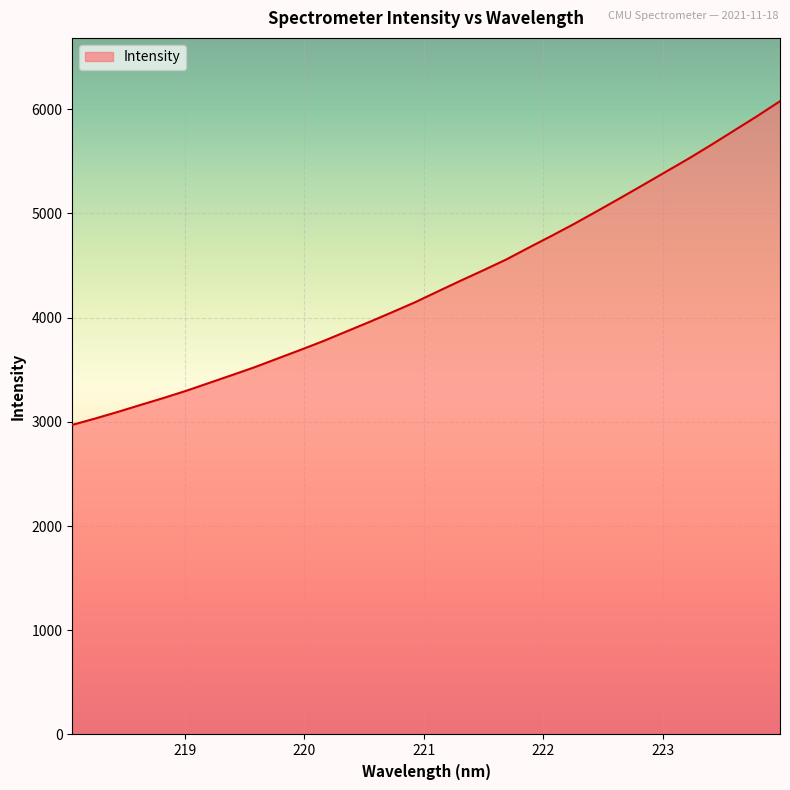

What is the difference between the maximum and minimum values?

3105.1